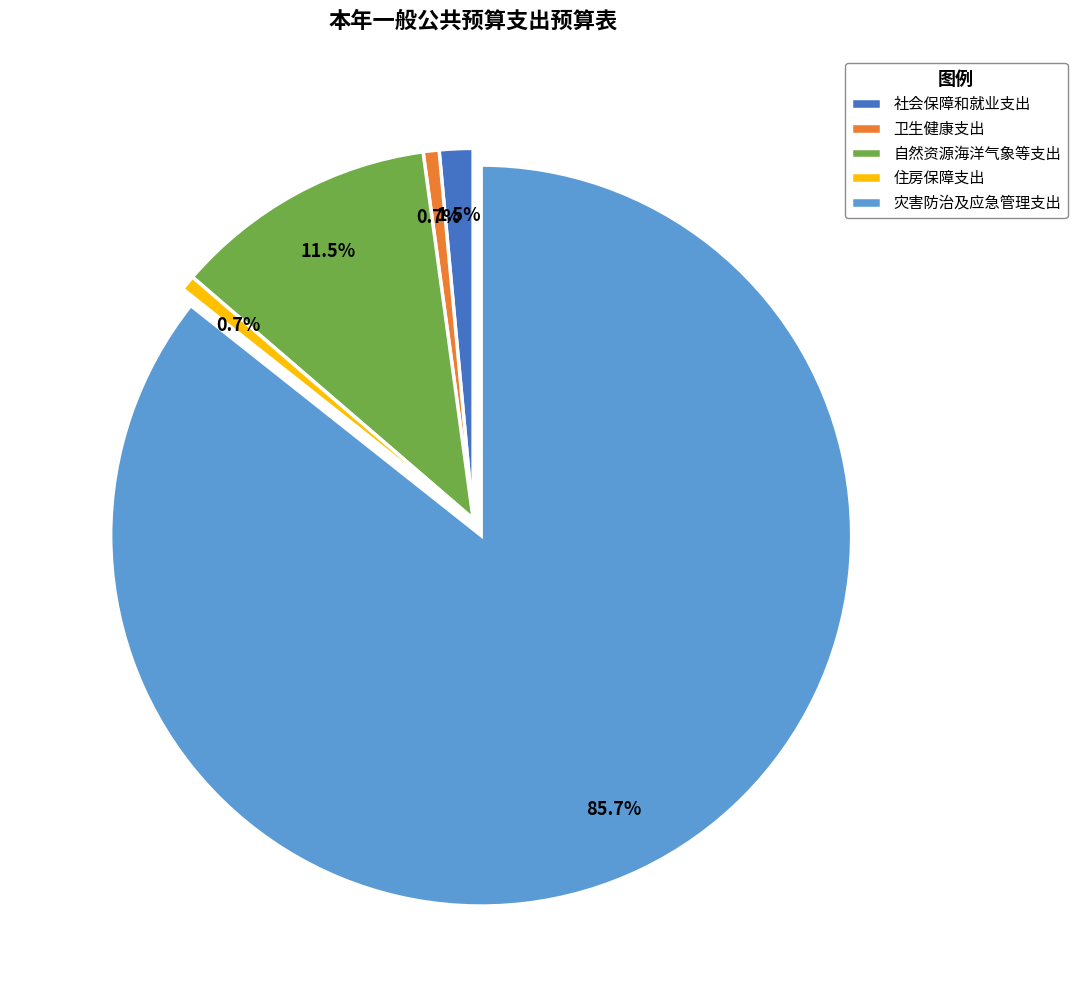

What is the majority slice?

灾害防治及应急管理支出